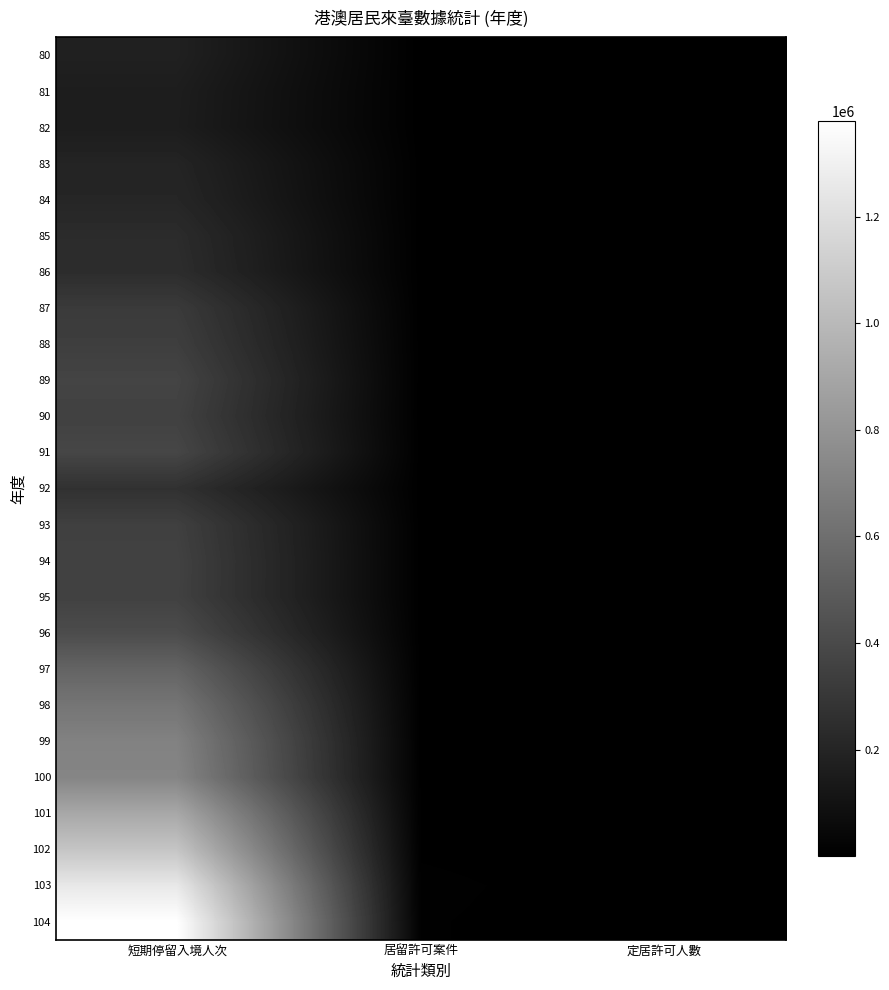

Reading right to left, extract all data points from this chart.

80: 定居許可人數=3703	居留許可案件=271	短期停留入境人次=175252
81: 定居許可人數=820	居留許可案件=868	短期停留入境人次=160040
82: 定居許可人數=1246	居留許可案件=953	短期停留入境人次=157771
83: 定居許可人數=1576	居留許可案件=2246	短期停留入境人次=195028
84: 定居許可人數=1548	居留許可案件=1750	短期停留入境人次=206488
85: 定居許可人數=1678	居留許可案件=1710	短期停留入境人次=236623
86: 定居許可人數=1541	居留許可案件=1839	短期停留入境人次=244310
87: 定居許可人數=1323	居留許可案件=1389	短期停留入境人次=317283
88: 定居許可人數=1081	居留許可案件=1769	短期停留入境人次=337602
89: 定居許可人數=1185	居留許可案件=1369	短期停留入境人次=368678
90: 定居許可人數=726	居留許可案件=1305	短期停留入境人次=354412
91: 定居許可人數=535	居留許可案件=1580	短期停留入境人次=379864
92: 定居許可人數=488	居留許可案件=1694	短期停留入境人次=267107
93: 定居許可人數=502	居留許可案件=1773	短期停留入境人次=346214
94: 定居許可人數=592	居留許可案件=1643	短期停留入境人次=355453
95: 定居許可人數=481	居留許可案件=1682	短期停留入境人次=354338
96: 定居許可人數=484	居留許可案件=1984	短期停留入境人次=411890
97: 定居許可人數=519	居留許可案件=2421	短期停留入境人次=540039
98: 定居許可人數=568	居留許可案件=3109	短期停留入境人次=634121
99: 定居許可人數=498	居留許可案件=2736	短期停留入境人次=700700
100: 定居許可人數=504	居留許可案件=2447	短期停留入境人次=720722
101: 定居許可人數=643	居留許可案件=3169	短期停留入境人次=906621
102: 定居許可人數=575	居留許可案件=4574	短期停留入境人次=1062417
103: 定居許可人數=697	居留許可案件=7506	短期停留入境人次=1256365
104: 定居許可人數=891	居留許可案件=6339	短期停留入境人次=1379672